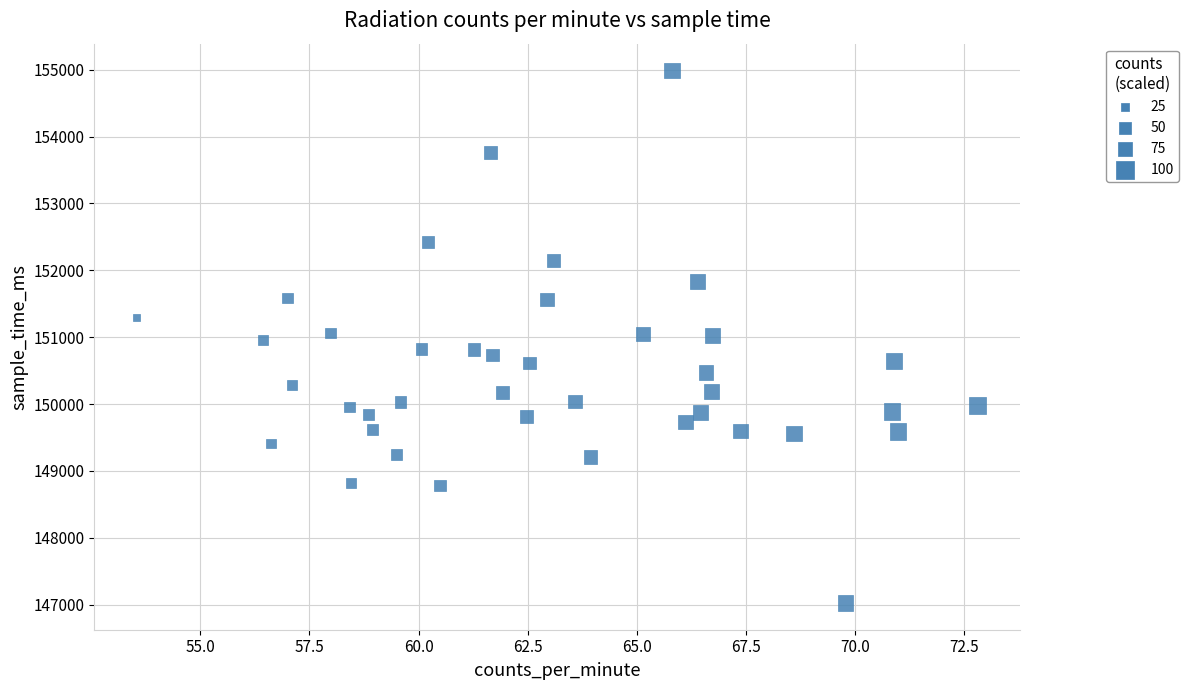

What is the range of Y values (max minus min)?

7969